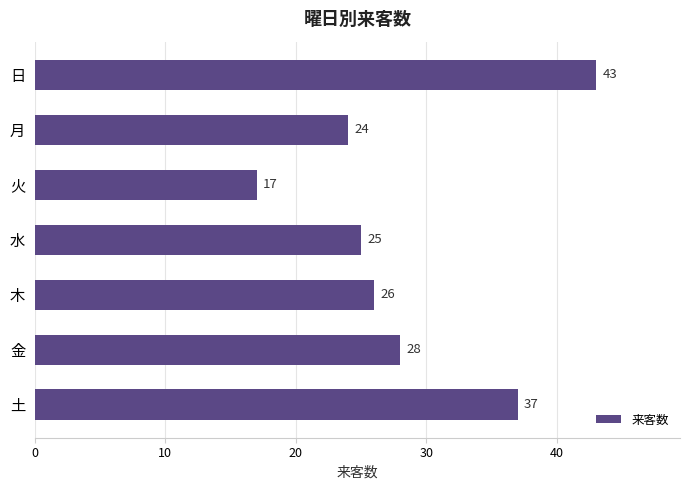

Reading top to bottom, what are all the values shown in this chart?

日=43	月=24	火=17	水=25	木=26	金=28	土=37